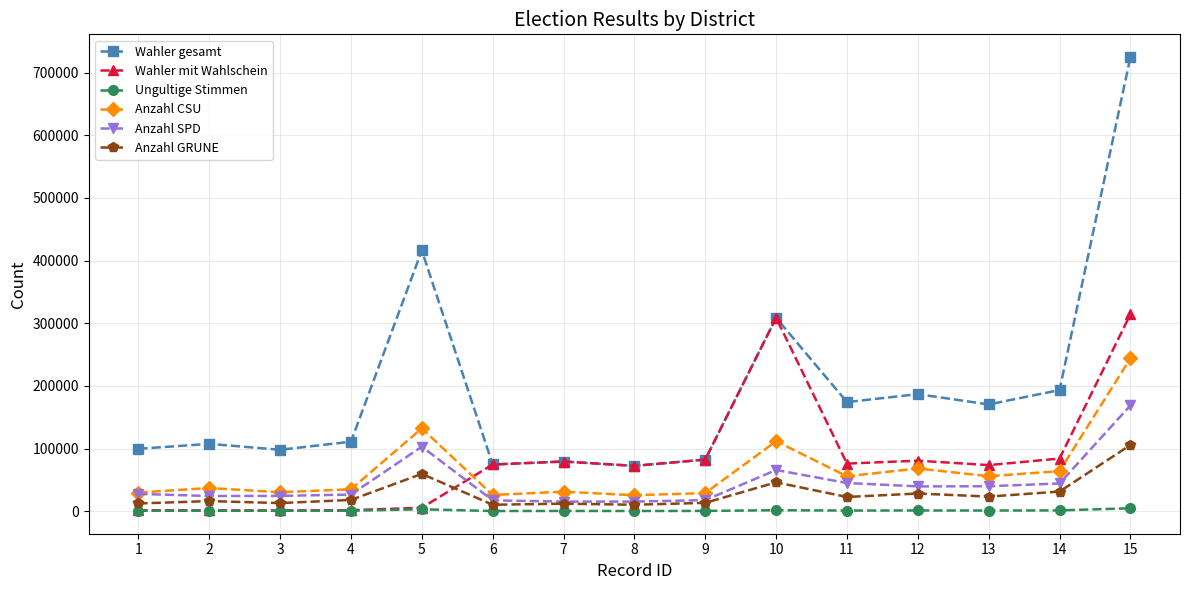

True or false: Anzahl GRUNE has more than 0 interior local peaks.

True